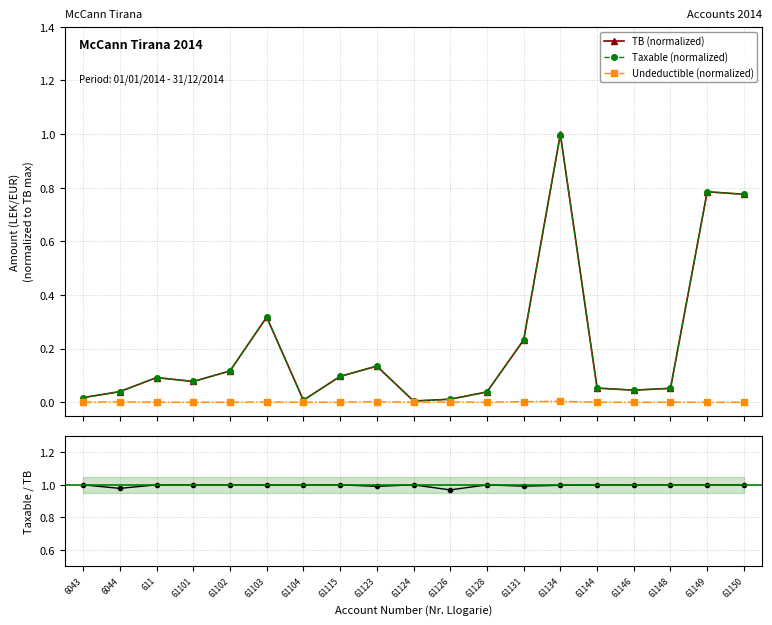

How many times do TB (normalized) and Taxable / TB cross each other?

2